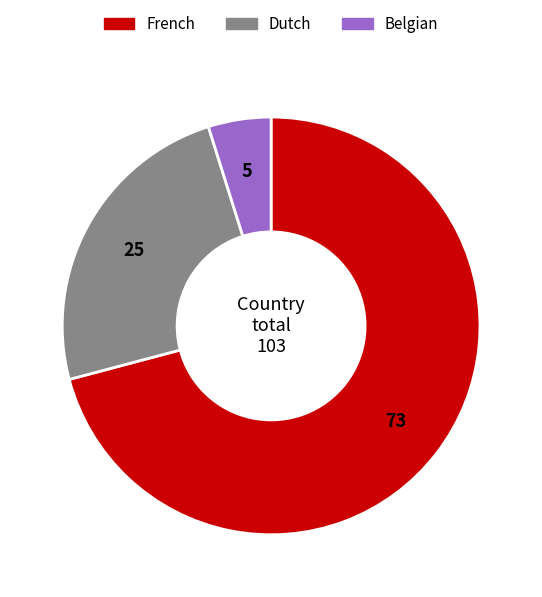

Which has a higher value, French or Dutch?

French